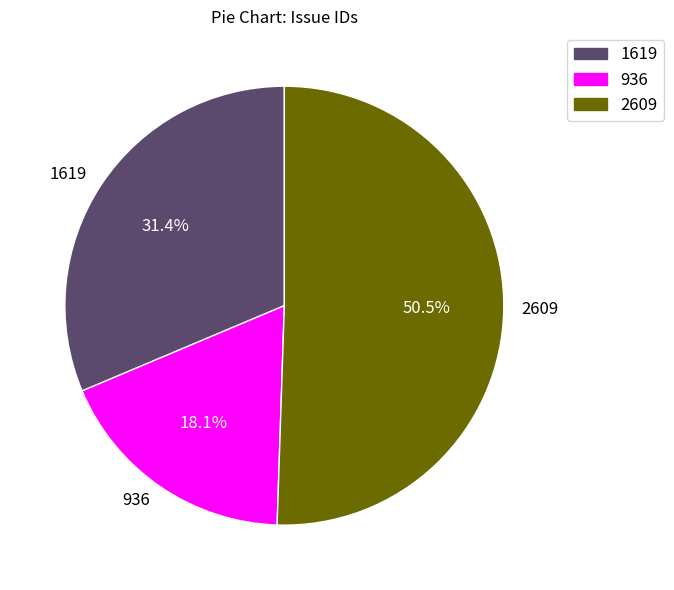

The 2609 slice represents 56% of the pie. True or false?

False